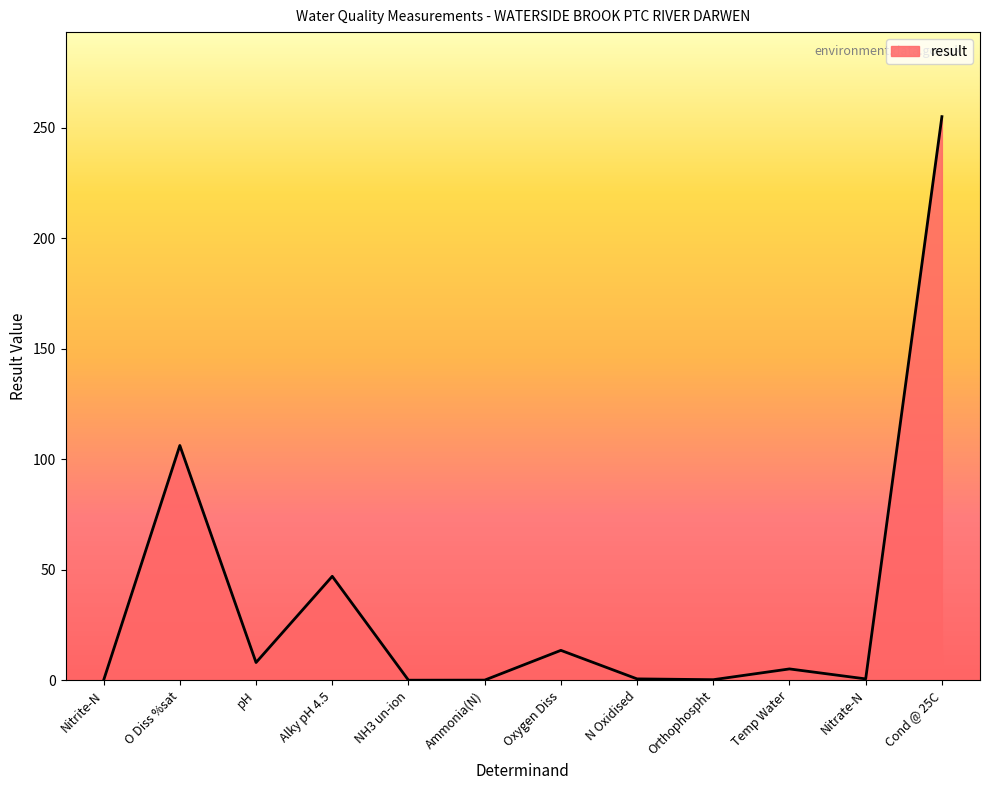

How many interior local peaks (higher than both neighbors) does the data have?

4